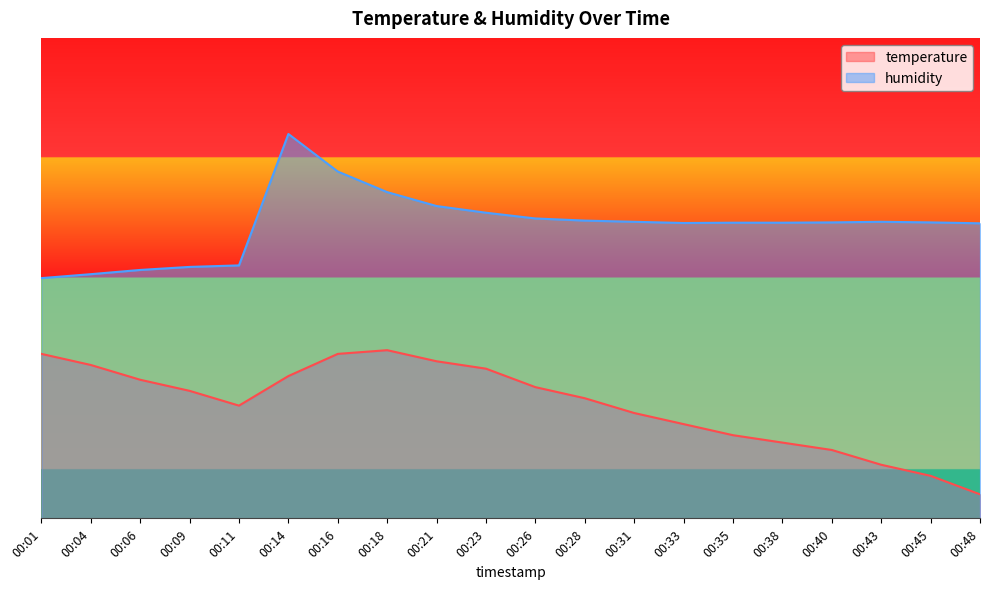

List the series in order of their peak value, lowest first.

temperature, humidity